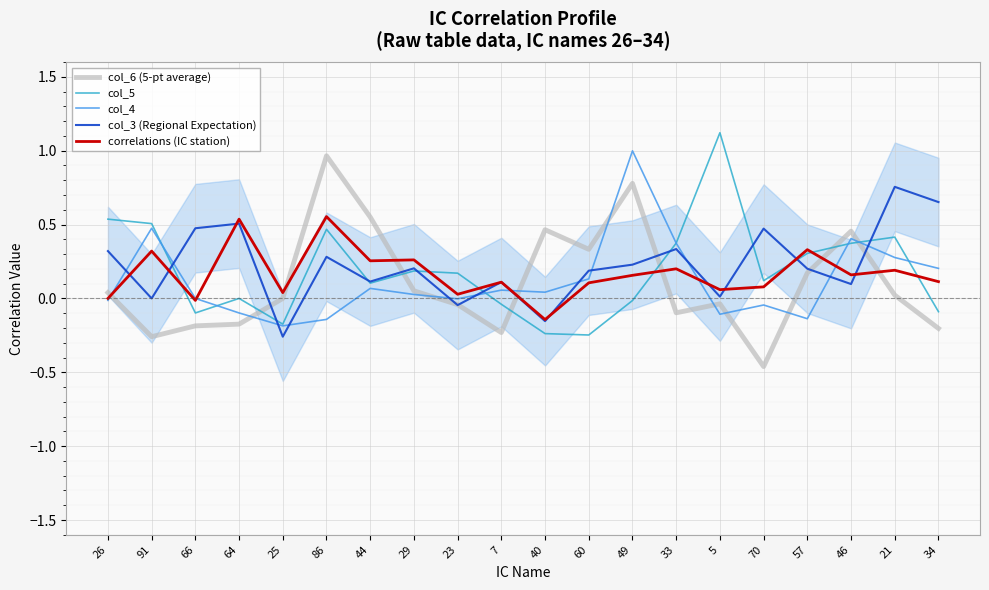

What is the sum of all col_4 values?

2.3